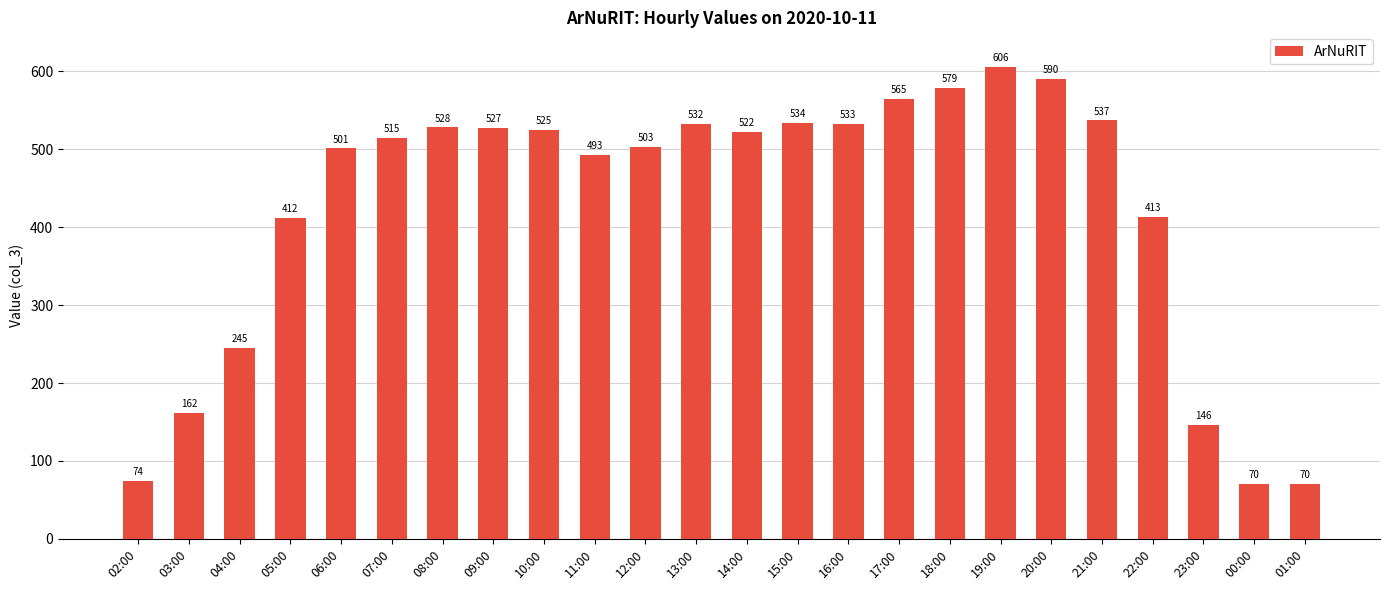

What is the label of the 10th bar from the right?

16:00